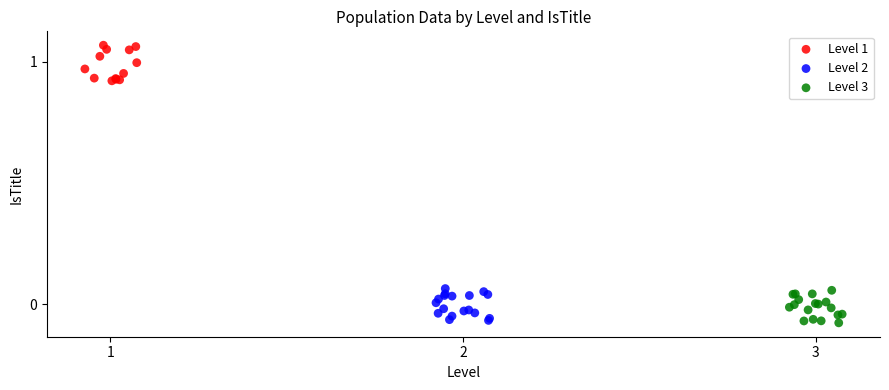

Which series reaches the maximum Y coordinate?

Level 1